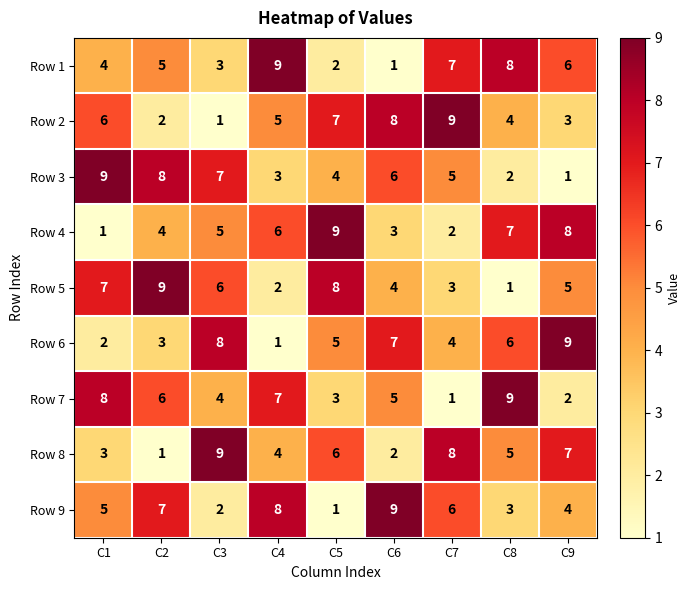

How many series are shown in this chart?

9